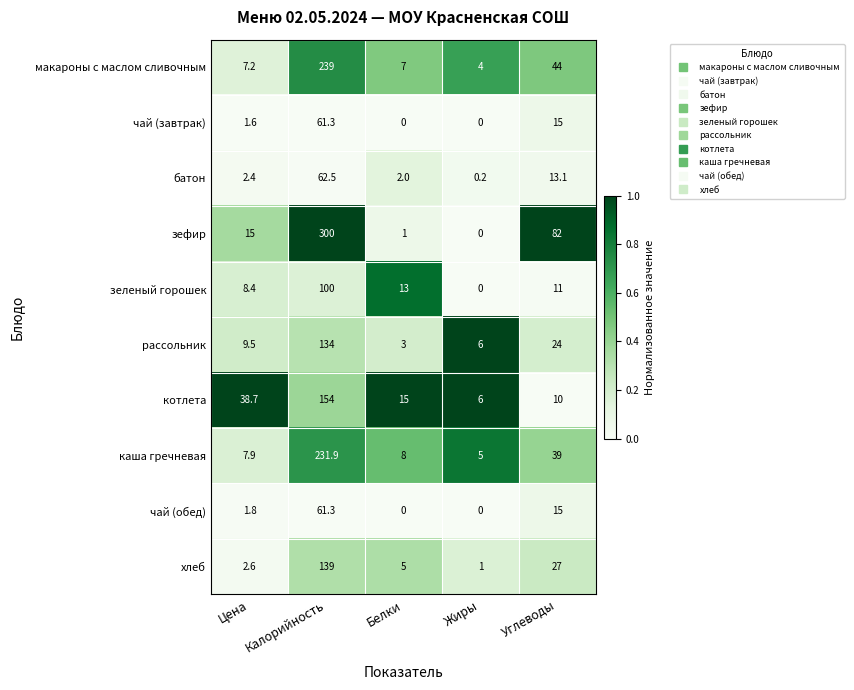

What is the difference between the highest and lowest values at Цена?

37.1